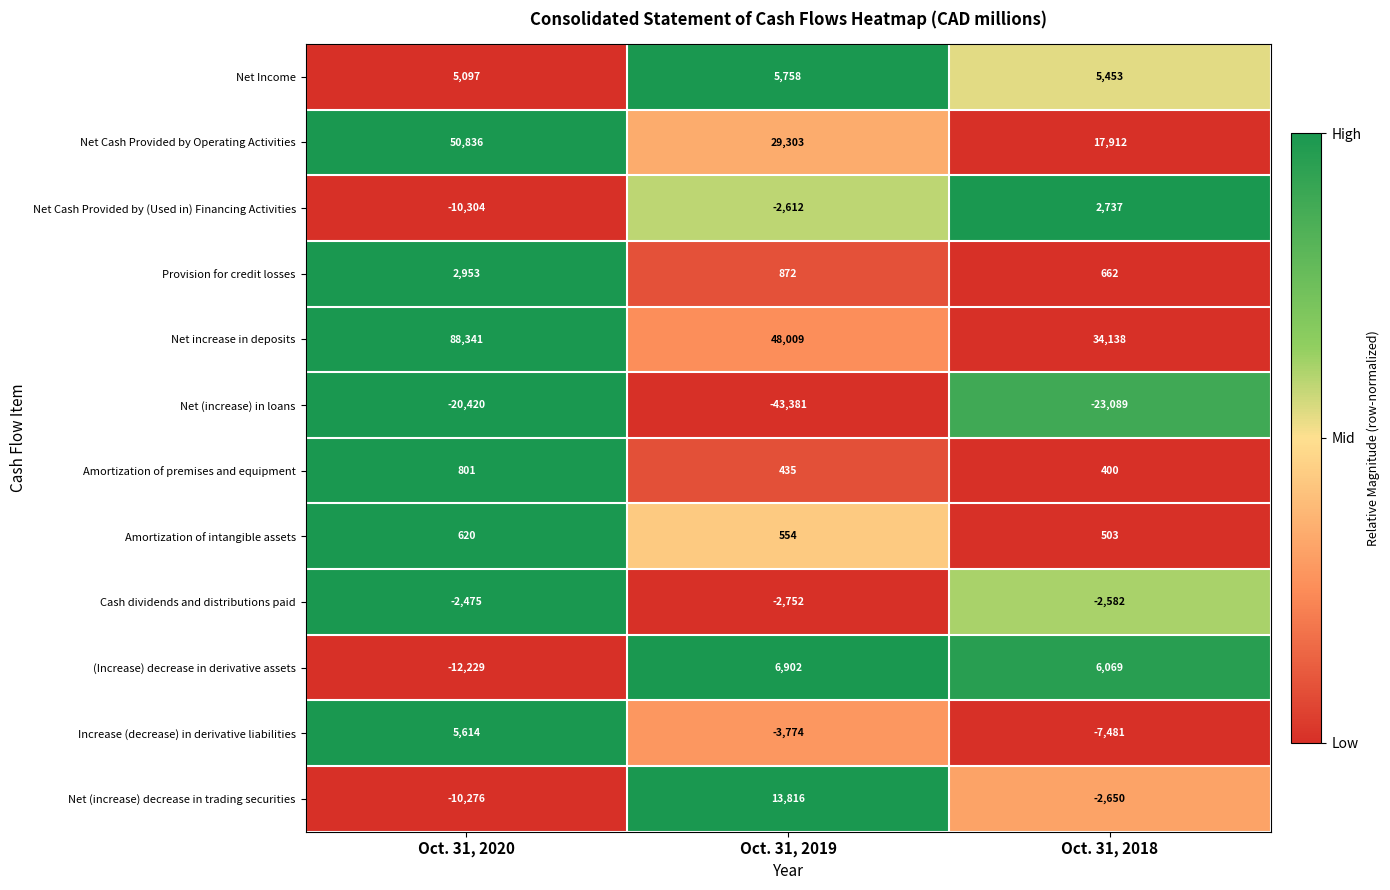

What is the sum of all Net Cash Provided by (Used in) Financing Activities values?

-10179